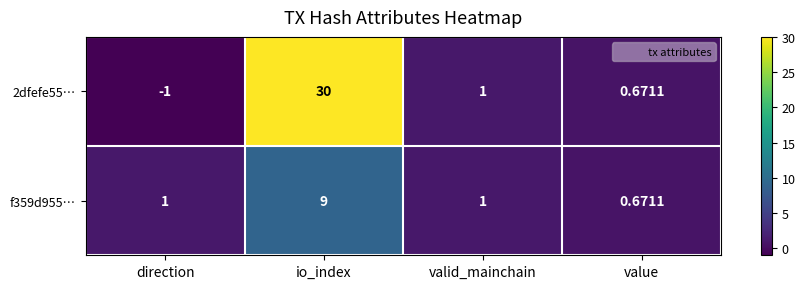

The value of 2dfefe55… at valid_mainchain is 1.0. True or false?

True